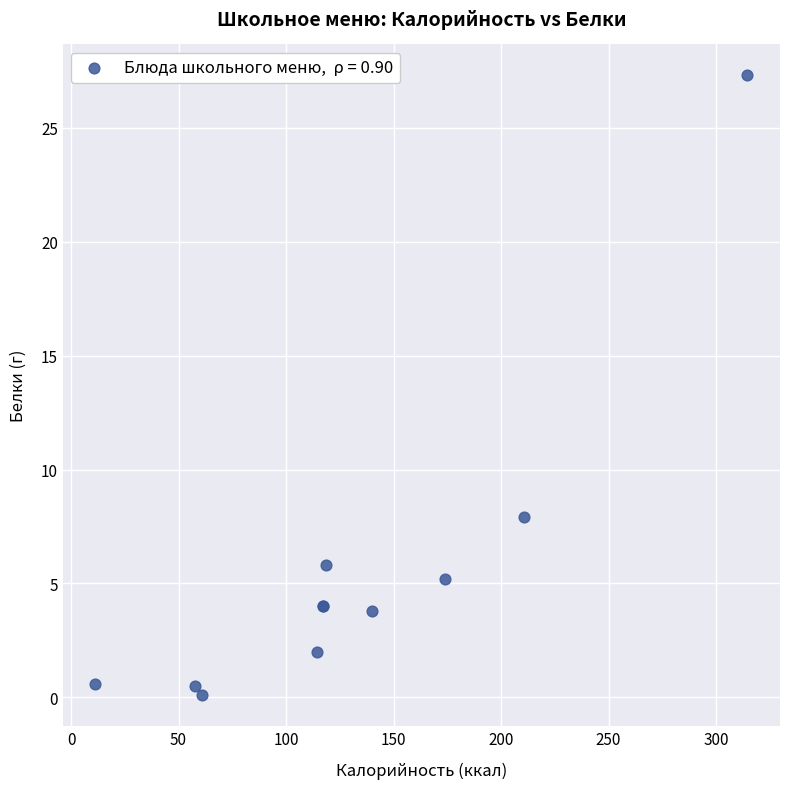

What Y value in the scatter plot is closest to 13?

7.9